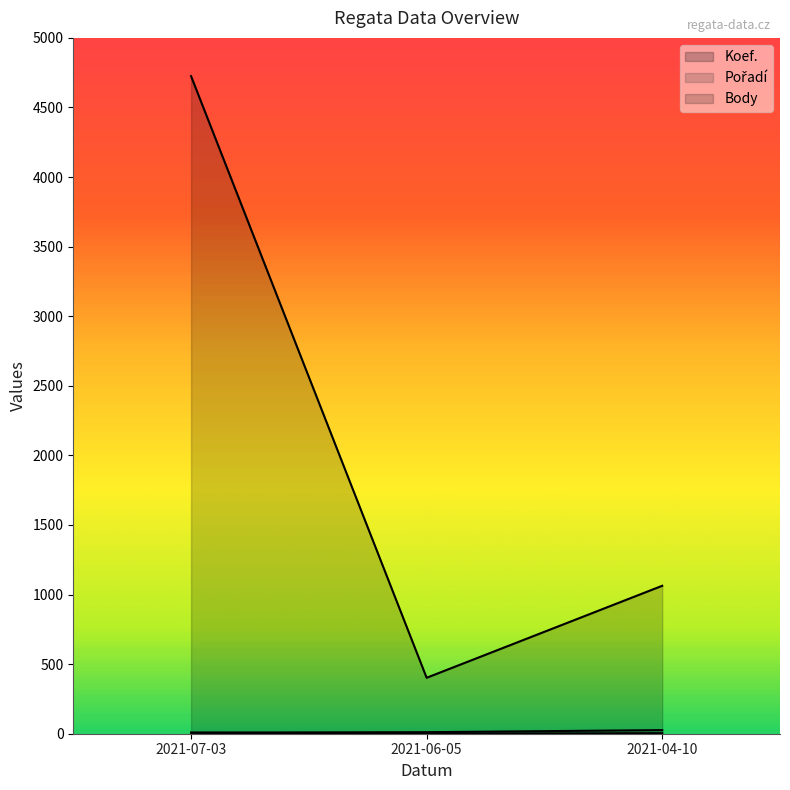

Count the Koef. line values in the range 1 to 7.

3